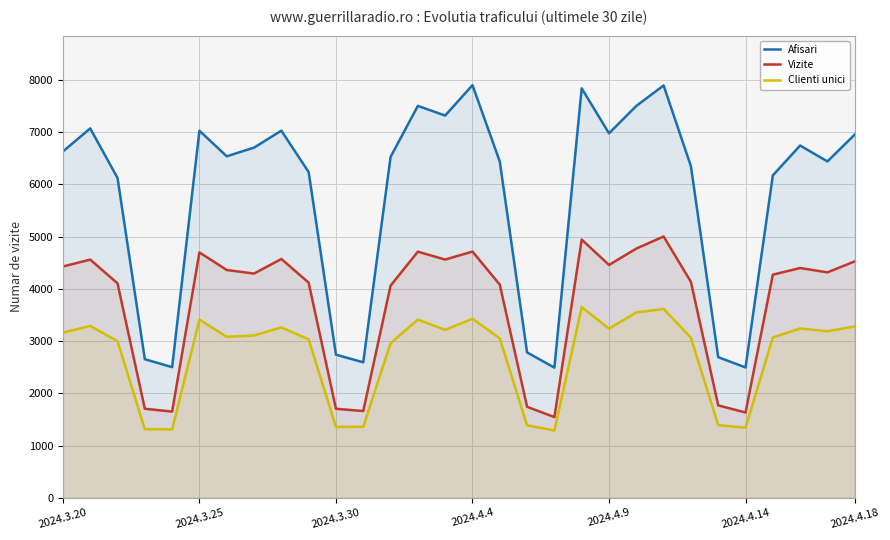

Rank the series by their average value, from highest to lowest.

Afisari, Vizite, Clienti unici